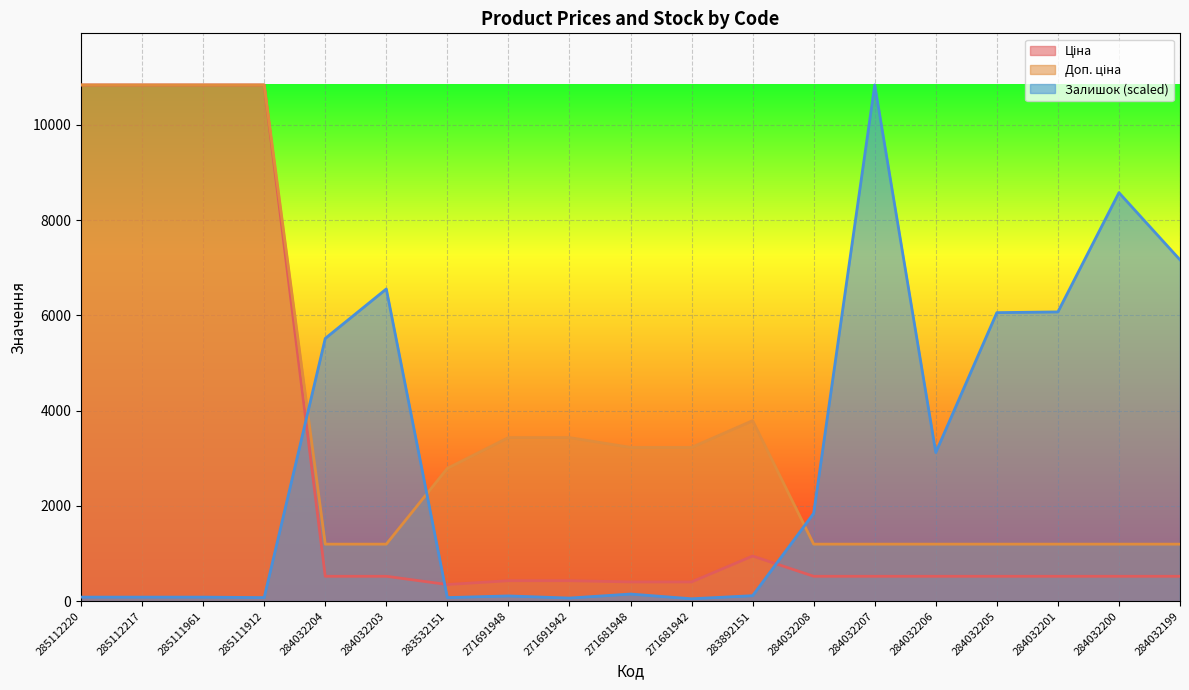

Between 271691948 and 271681948, which series saw the biggest shift?

Доп. ціна